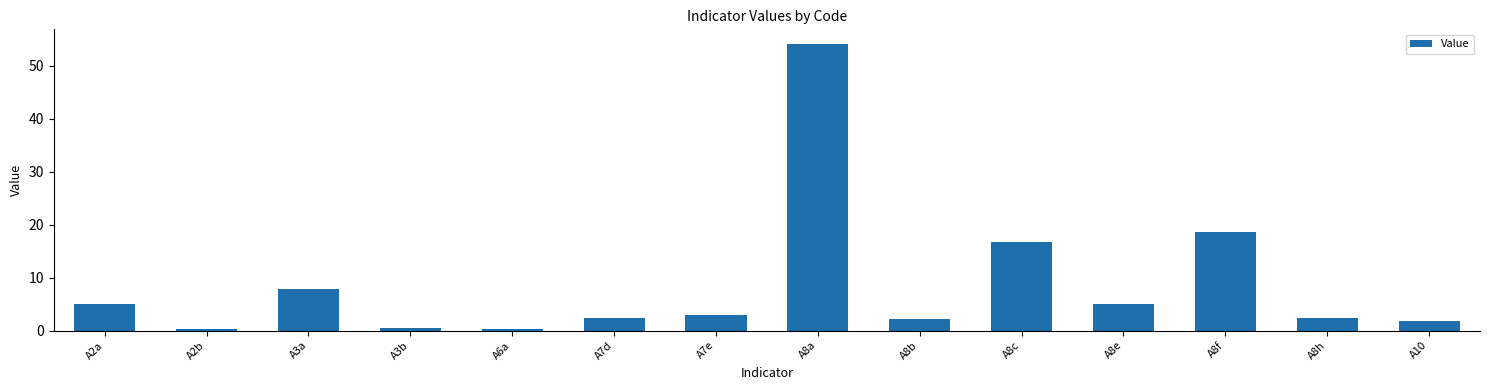

The chart shows a value of 37.0 at A8a. True or false?

False